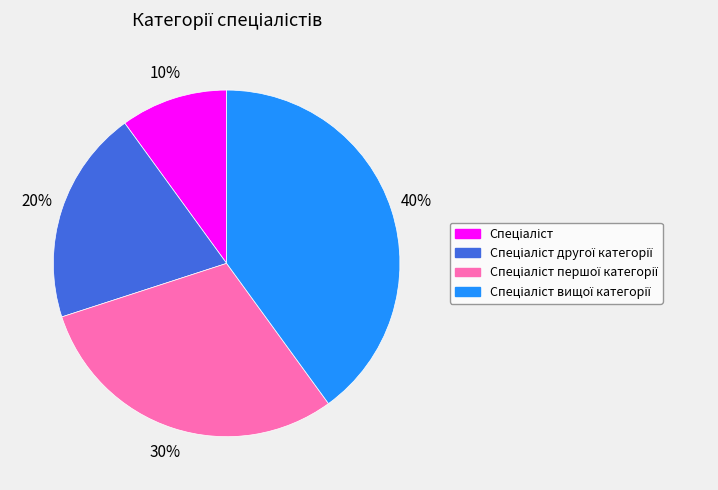

Is there a majority slice in this chart?

No